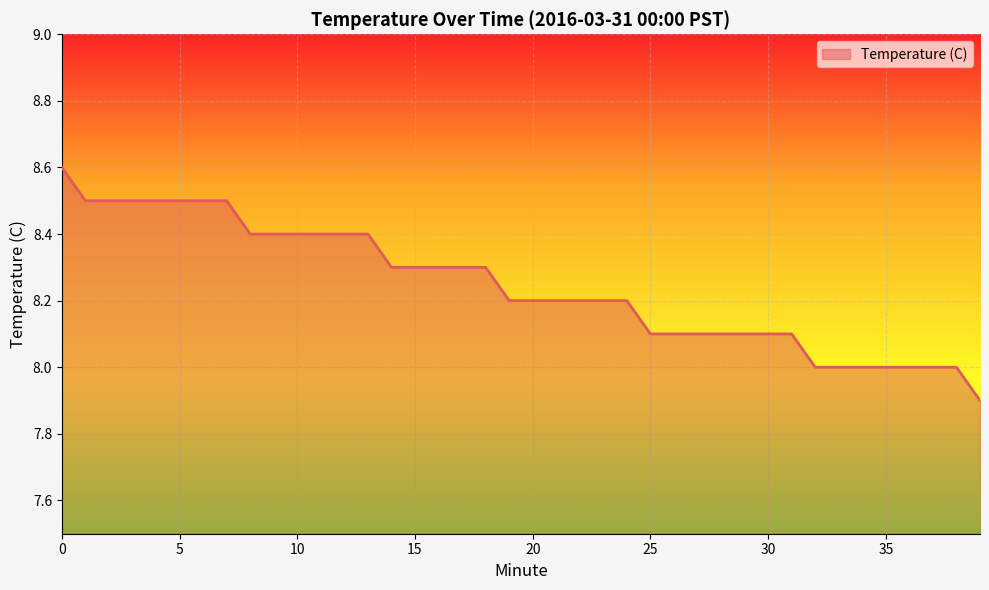

What is the difference between the second highest and minimum values?

0.6